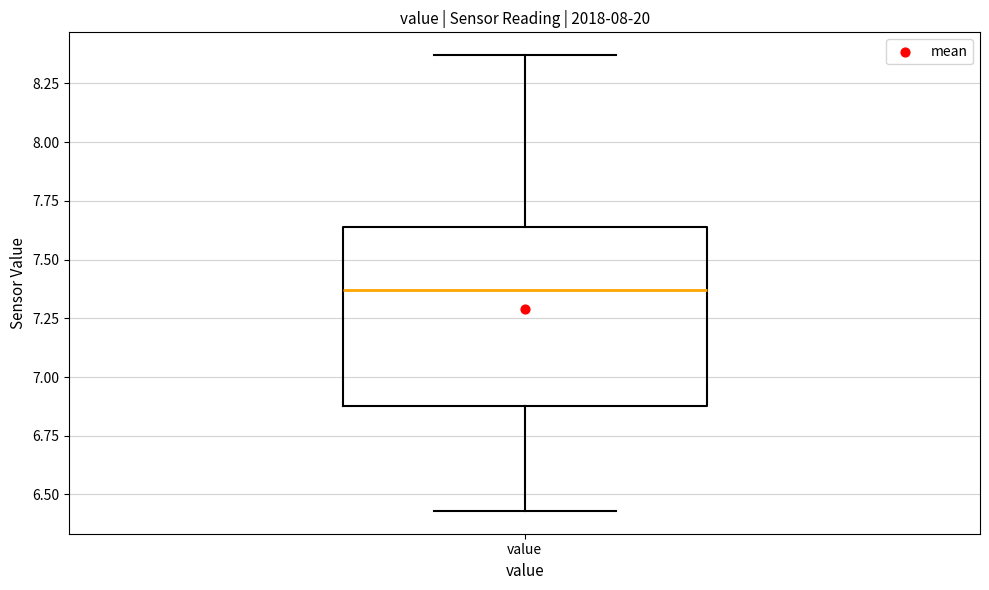

Read this box plot against the y-axis: the position of the median line, the range covered by the box, and the ends of both whiskers. The values are not printed on the chart, so give them approximately, as read against the axis.

median 7.35, box 6.90 to 7.65, whiskers 6.45 to 8.35